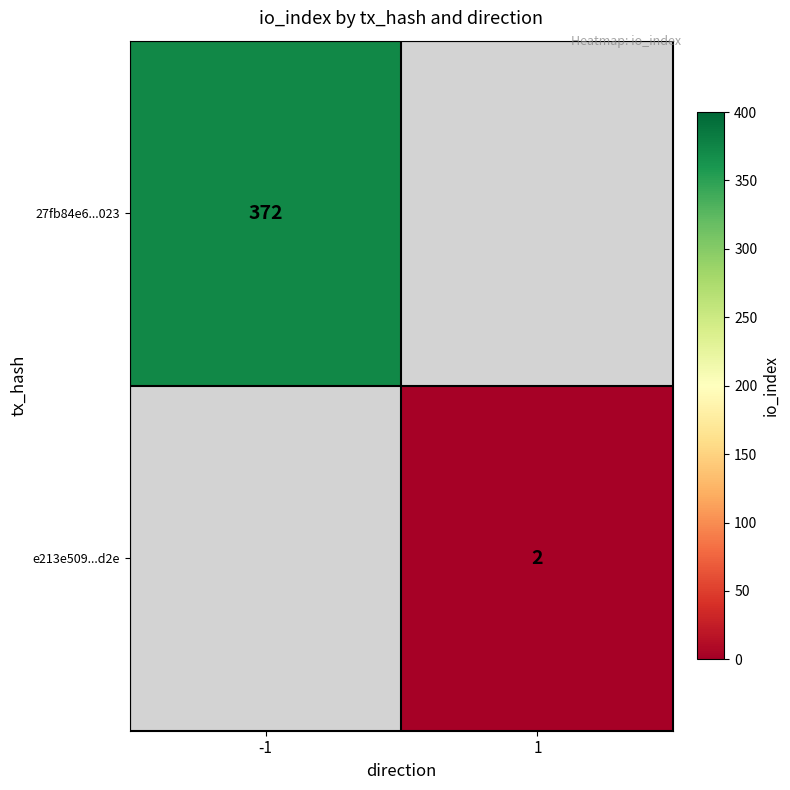

How many distinct data groups are displayed?

2